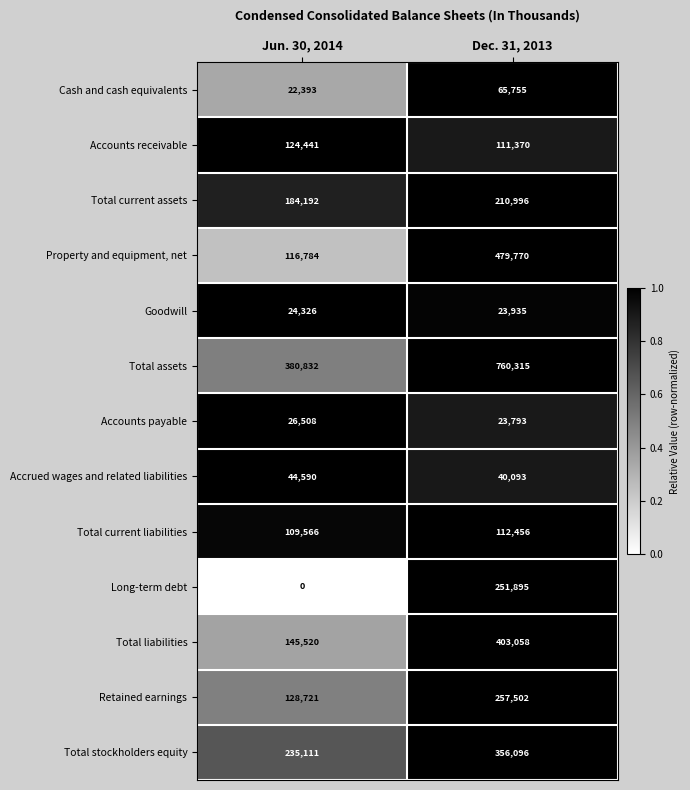

Which series has the largest total across all categories?

Total assets